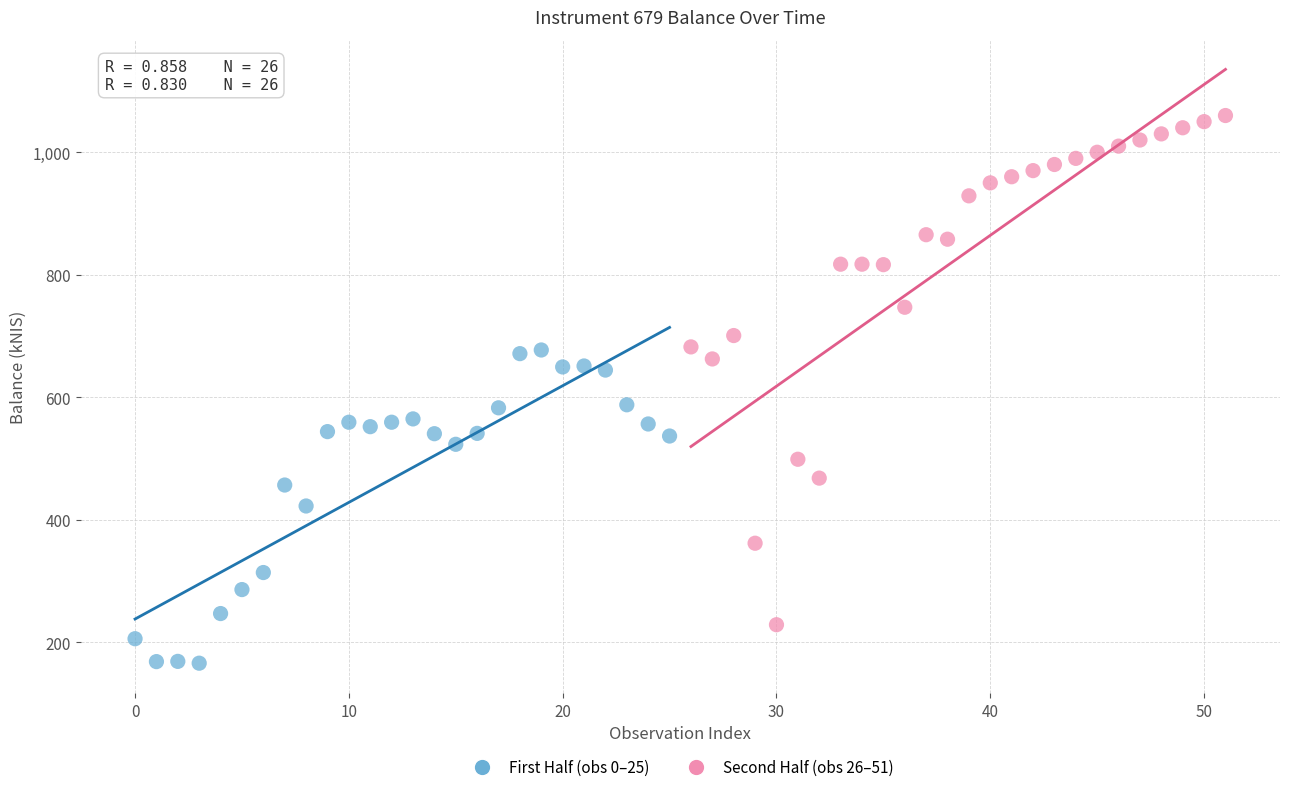

What are all the series names shown in the legend?

First Half (obs 0–25), Second Half (obs 26–51)